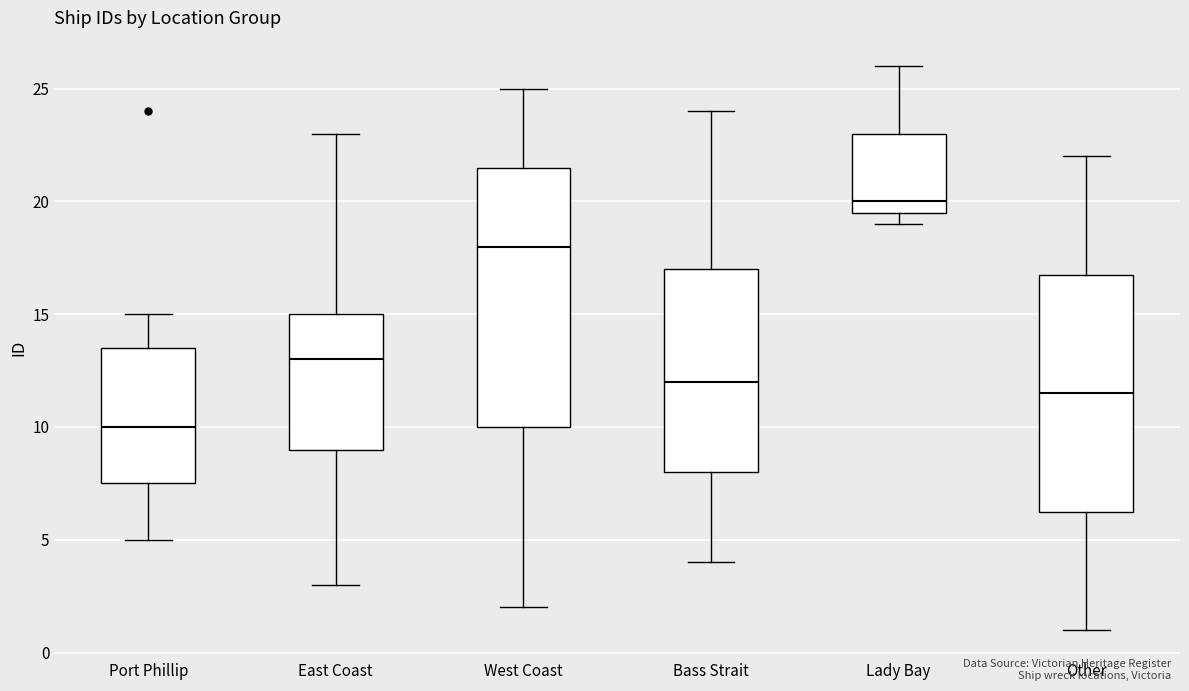

Reading left to right, read every box against the y-axis: the position of its median line, the range the box covers, and the ends of its whiskers. The values are not printed on the chart, so give them approximately, as read against the axis.

Port Phillip: median 10.0, box 7.5 to 13.5, whiskers 5.0 to 15.0
East Coast: median 13.0, box 9.0 to 15.0, whiskers 3.0 to 23.0
West Coast: median 18.0, box 10.0 to 21.5, whiskers 2.0 to 25.0
Bass Strait: median 12.0, box 8.0 to 17.0, whiskers 4.0 to 24.0
Lady Bay: median 20.0, box 19.5 to 23.0, whiskers 19.0 to 26.0
Other: median 11.5, box 6.5 to 17.0, whiskers 1.0 to 22.0